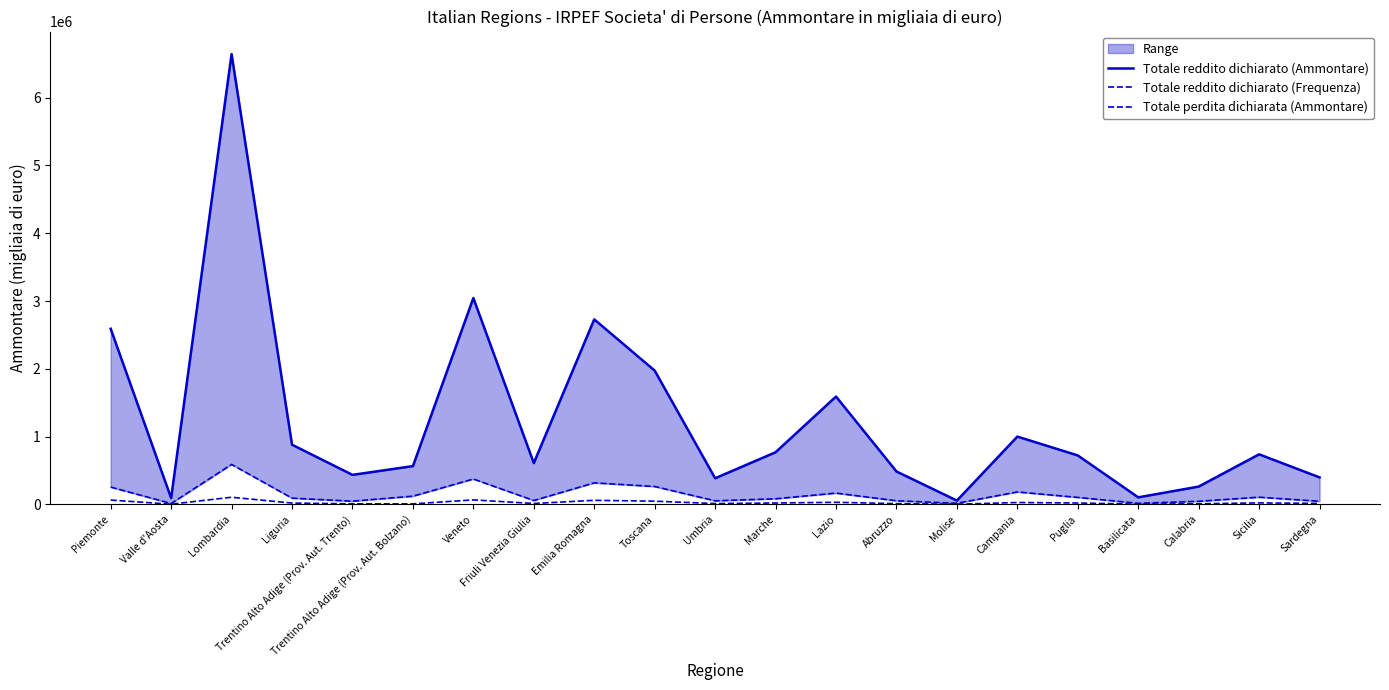

List the labels in order of Totale reddito dichiarato (Frequenza) value, smallest first.

Molise, Valle d'Aosta, Basilicata, Trentino Alto Adige (Prov. Aut. Bolzano), Trentino Alto Adige (Prov. Aut. Trento), Calabria, Abruzzo, Umbria, Friuli Venezia Giulia, Sardegna, Liguria, Puglia, Marche, Sicilia, Campania, Lazio, Toscana, Emilia Romagna, Piemonte, Veneto, Lombardia